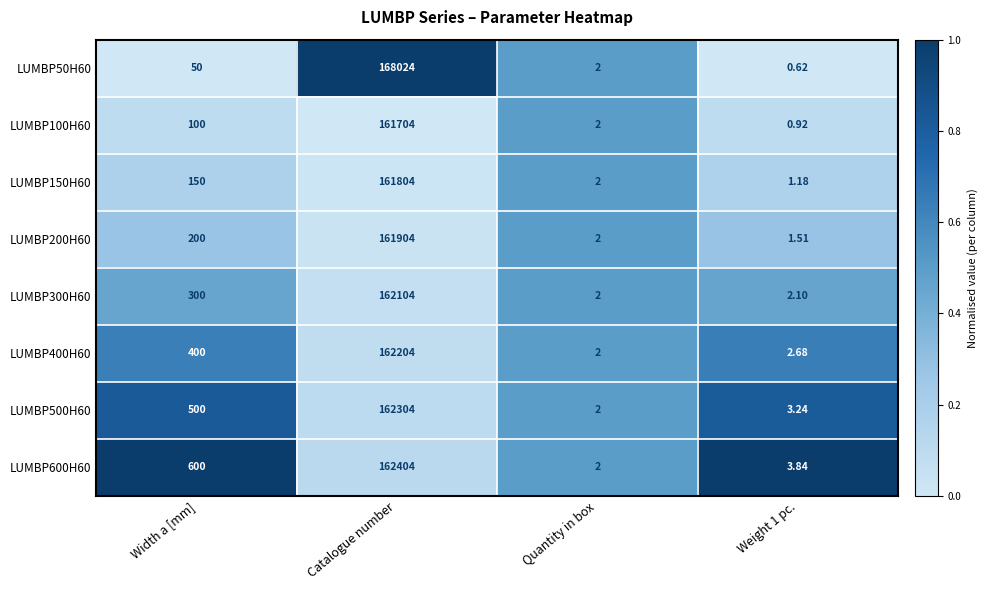

At Width a [mm], list the series in order from largest to smallest.

LUMBP600H60, LUMBP500H60, LUMBP400H60, LUMBP300H60, LUMBP200H60, LUMBP150H60, LUMBP100H60, LUMBP50H60